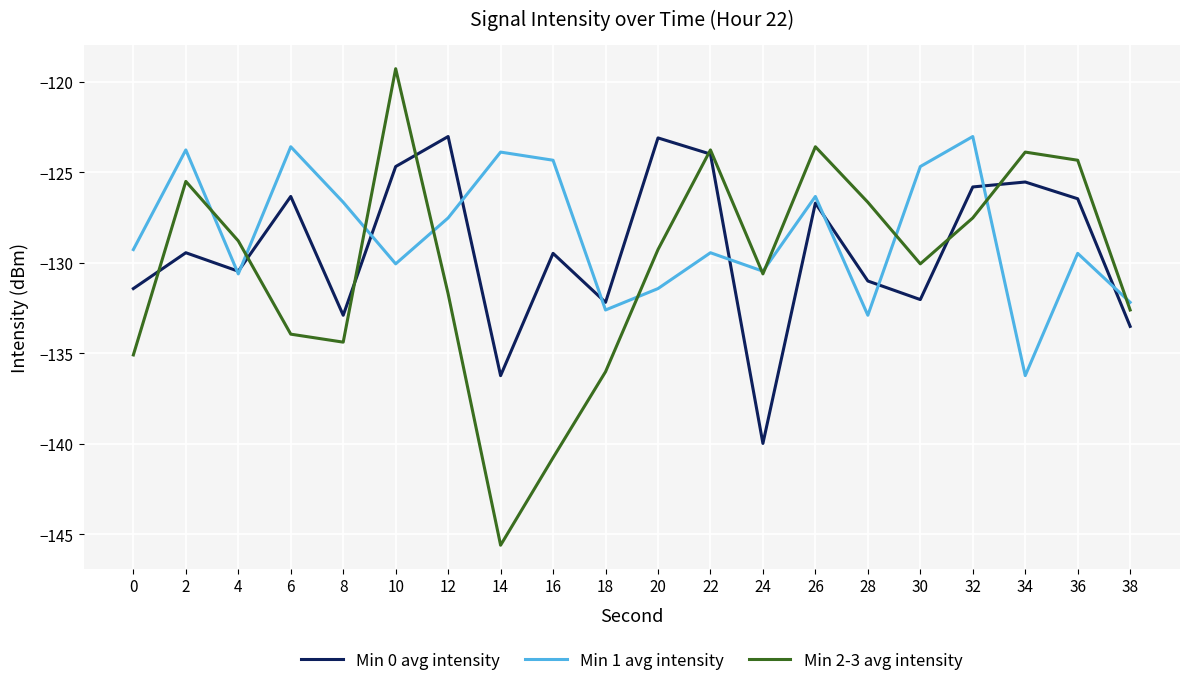

After their last crossing, which series has the higher values: Min 2-3 avg intensity or Min 0 avg intensity?

Min 2-3 avg intensity